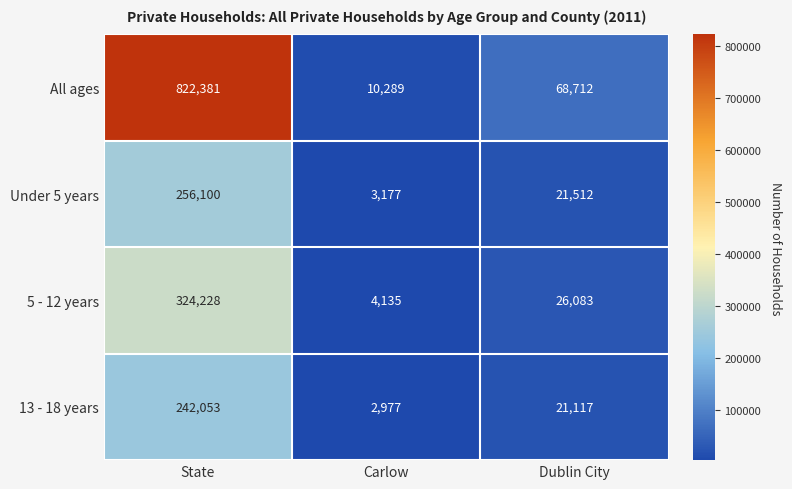

Reading left to right, what are all the values shown in this chart?

All ages: 822381	10289	68712
Under 5 years: 256100	3177	21512
5 - 12 years: 324228	4135	26083
13 - 18 years: 242053	2977	21117